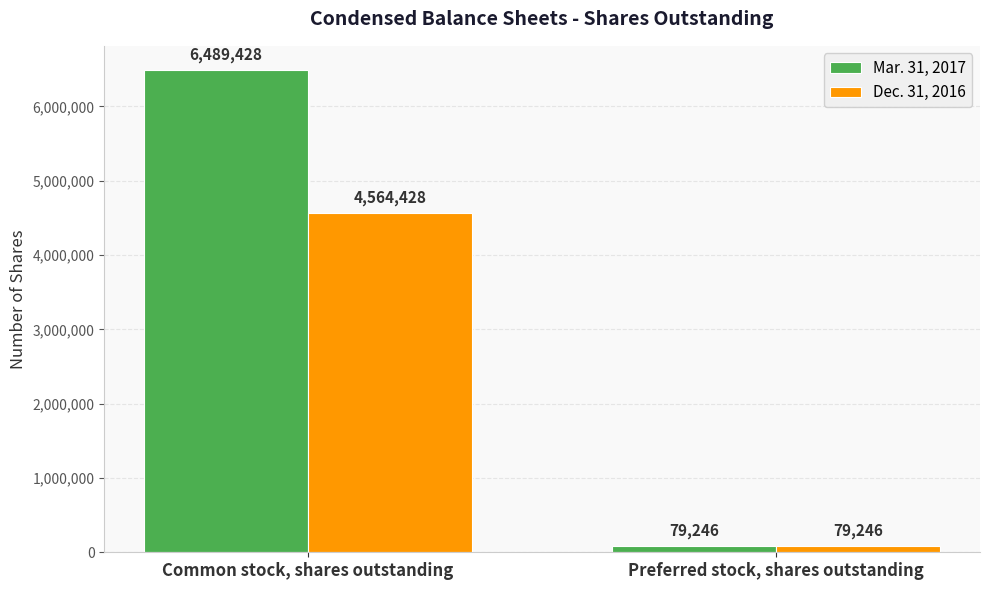

Reading left to right, what are all the values shown in this chart?

Mar. 31, 2017: 6489428	79246
Dec. 31, 2016: 4564428	79246